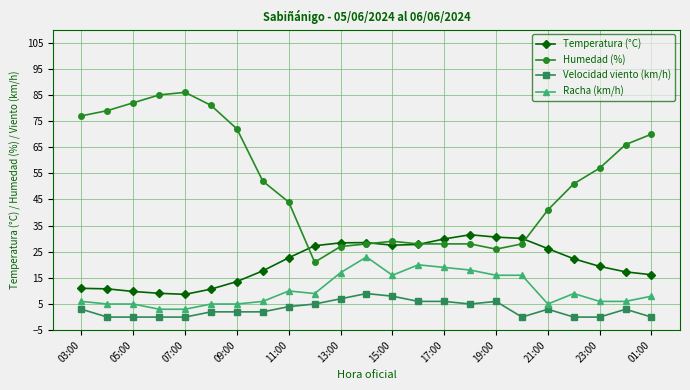

True or false: Humedad (%) and Velocidad viento (km/h) cross at least once.

False